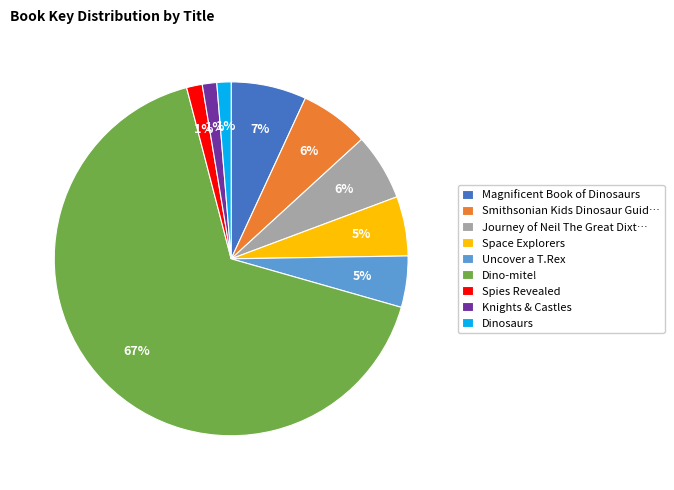

To the nearest percent, what percentage of the pie is Space Explorers?

5%